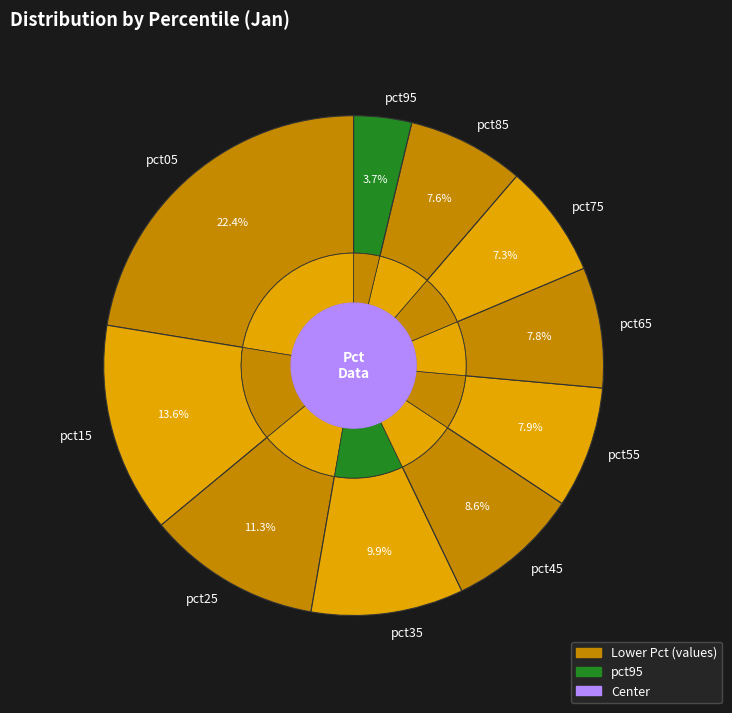

To the nearest percent, what is the difference between the pct75 and pct55 slice percentages?

1%